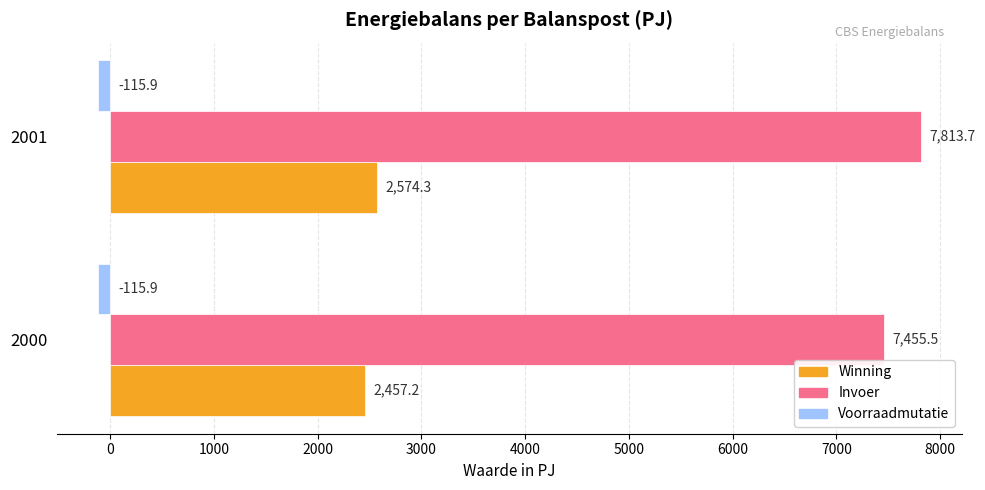

At which label is Invoer closest to 7634?

2000